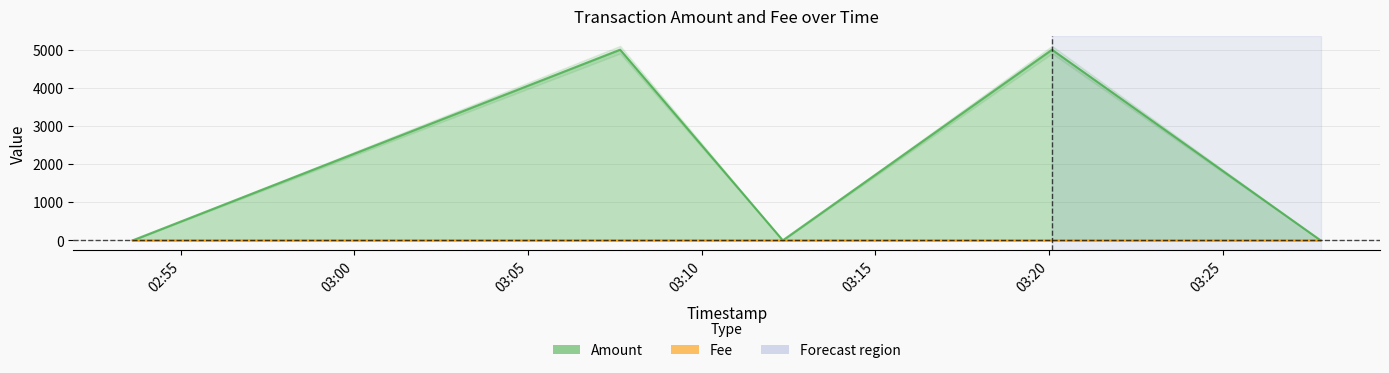

What is the highest value of the Amount series?

4998.0